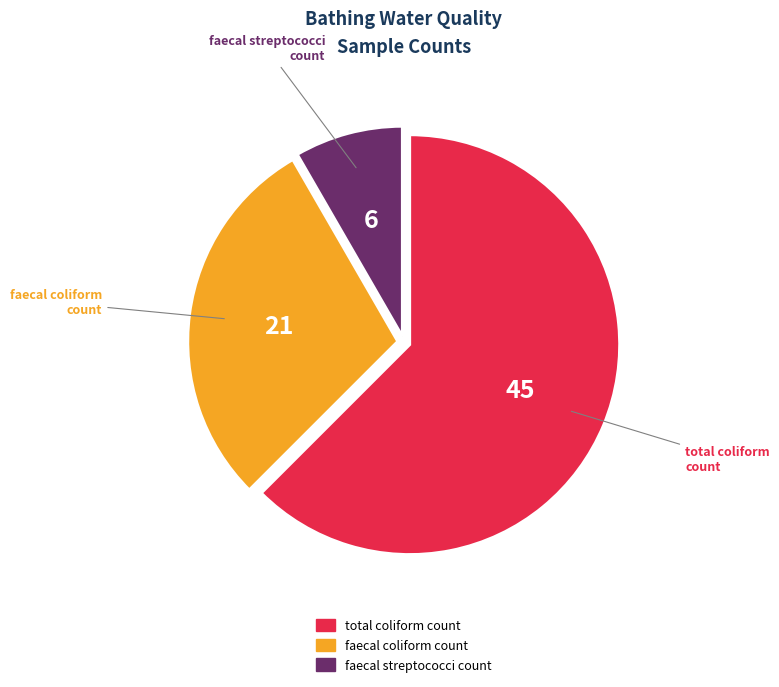

What is the largest slice in the pie chart?

total coliform count